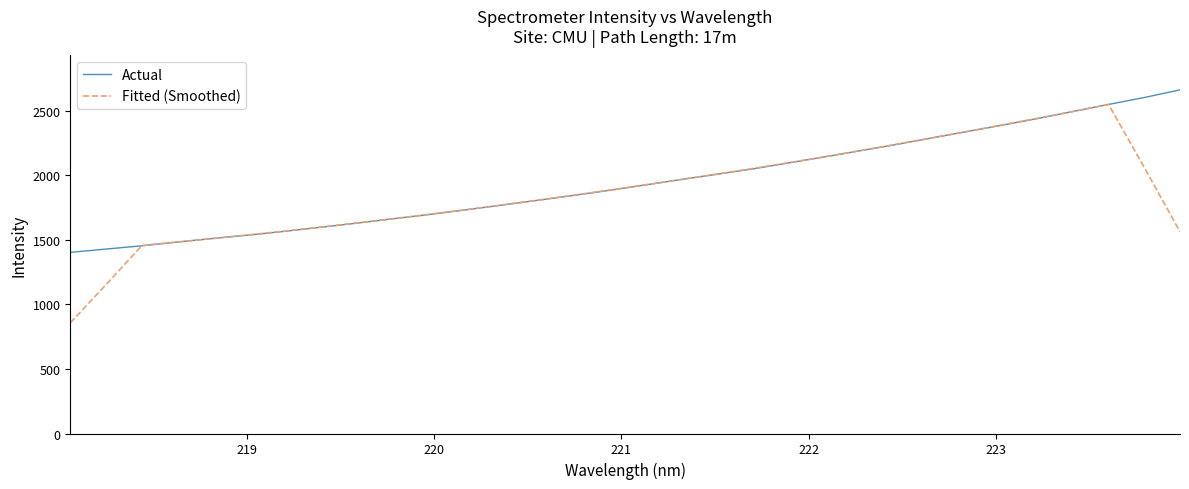

Which series has the largest total across all categories?

Actual